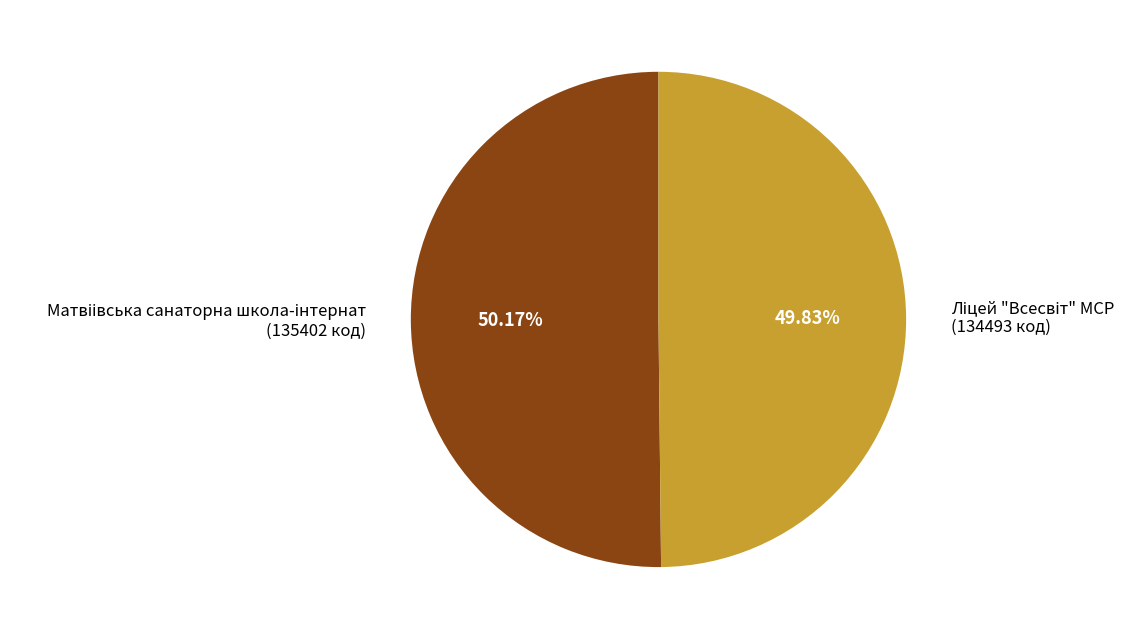

Is there a majority slice in this chart?

Yes